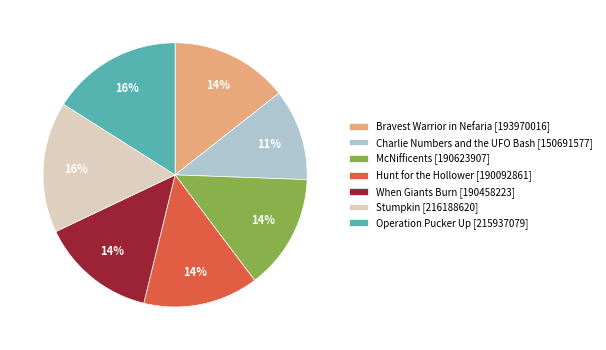

What is the ratio of the value at McNifficents [190623907] to the value at Hunt for the Hollower [190092861]?

1.0